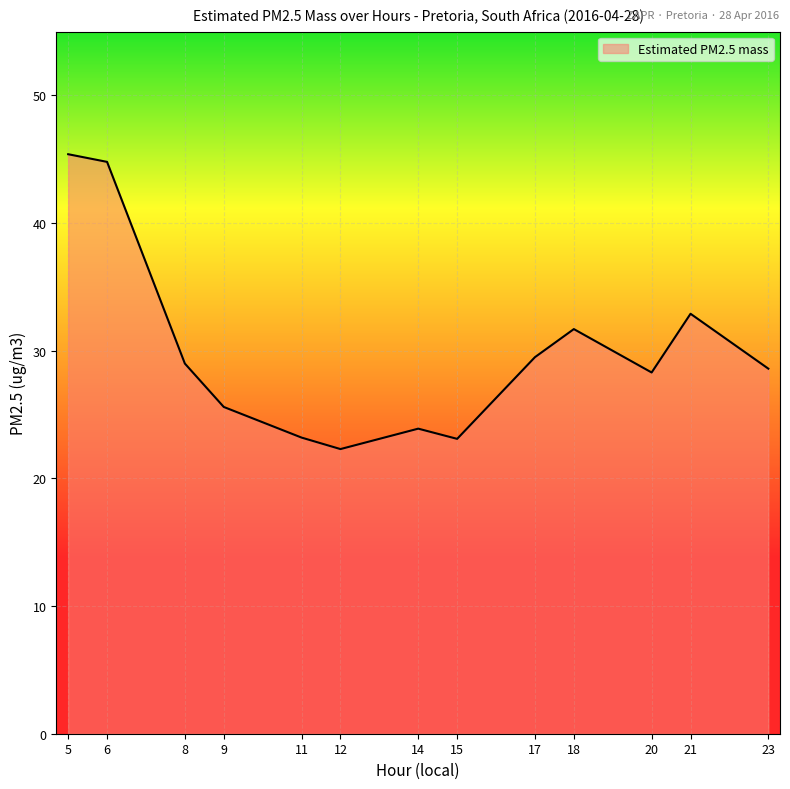

What is the change in value from 8 to 21?

+3.9